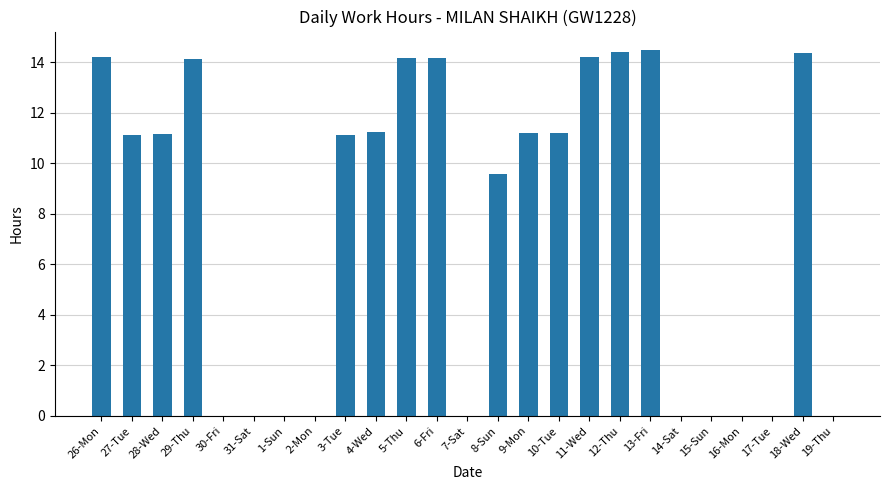

True or false: the data shows 9.9 at 15-Sun.

False